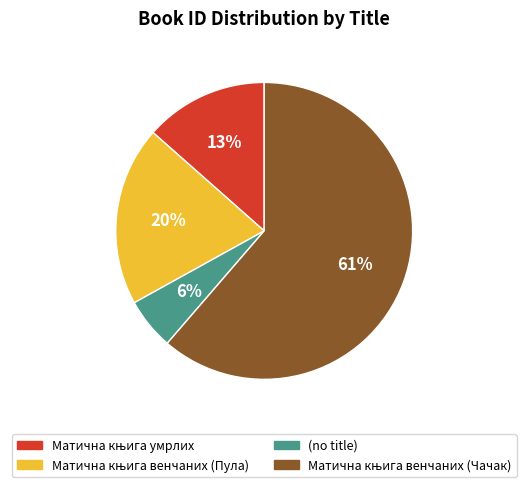

How many segments does this pie chart have?

4